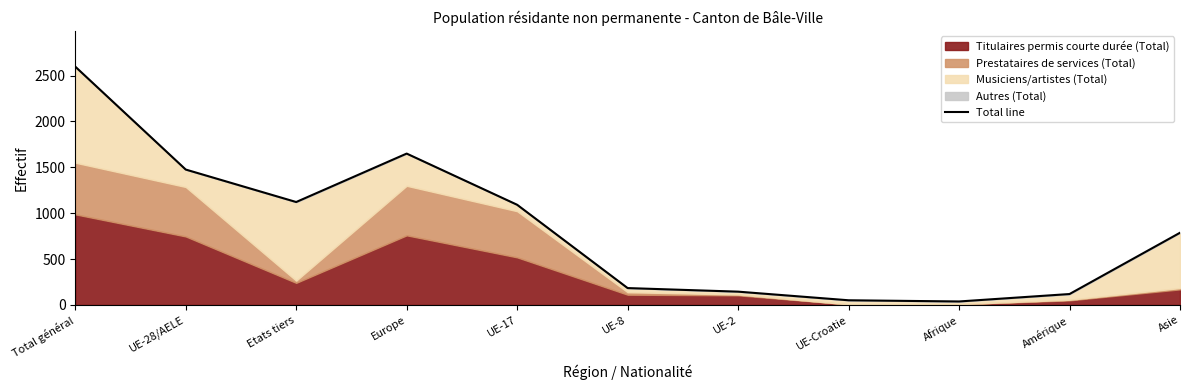

What is the greatest value displayed?

2598